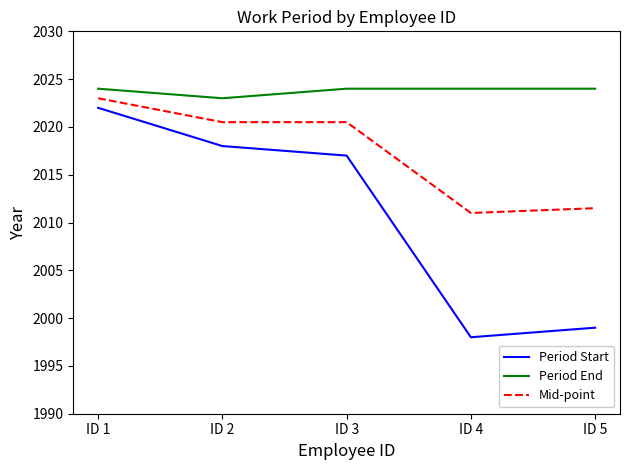

Reading left to right, extract all data points from this chart.

Period Start: 2022.0	2018.0	2017.0	1998.0	1999.0
Period End: 2024.0	2023.0	2024.0	2024.0	2024.0
Mid-point: 2023.0	2020.5	2020.5	2011.0	2011.5